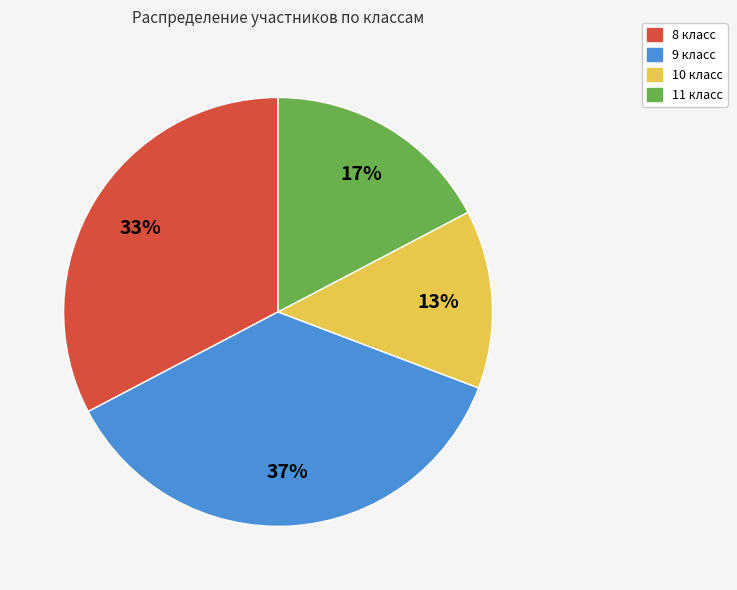

How many slices are in this pie chart?

4